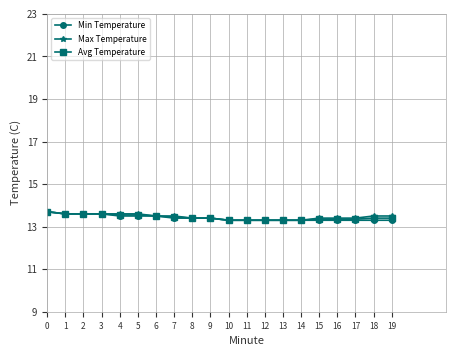

True or false: Min Temperature has a value of 19.1 at 3.

False